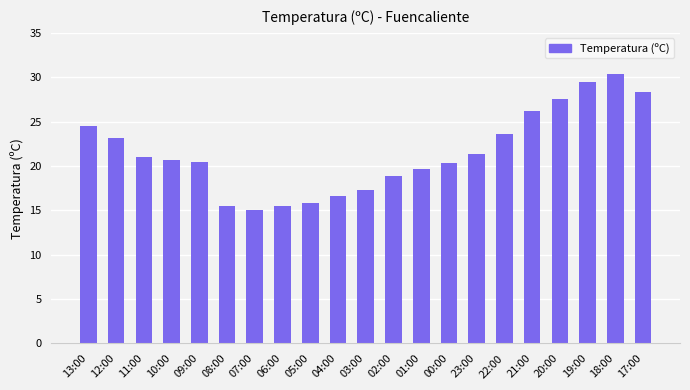

Reading right to left, transcribe all the data shown in this chart.

17:00=28.3	18:00=30.4	19:00=29.5	20:00=27.6	21:00=26.2	22:00=23.6	23:00=21.4	00:00=20.3	01:00=19.7	02:00=18.9	03:00=17.3	04:00=16.6	05:00=15.8	06:00=15.5	07:00=15.0	08:00=15.5	09:00=20.5	10:00=20.7	11:00=21.0	12:00=23.2	13:00=24.5